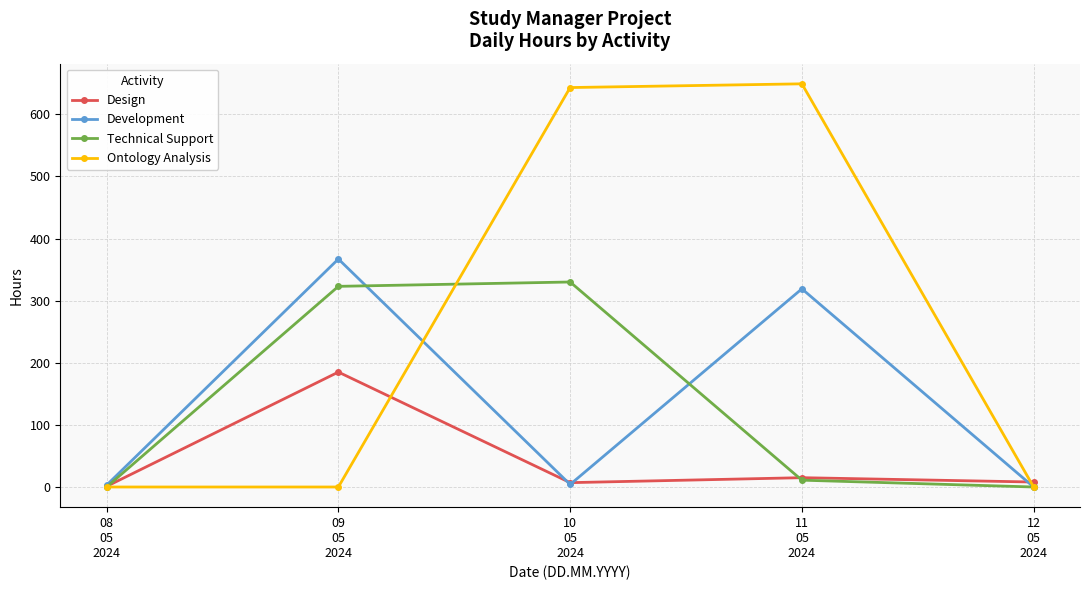

What value does the Design series have at 12
05
2024?

8.0